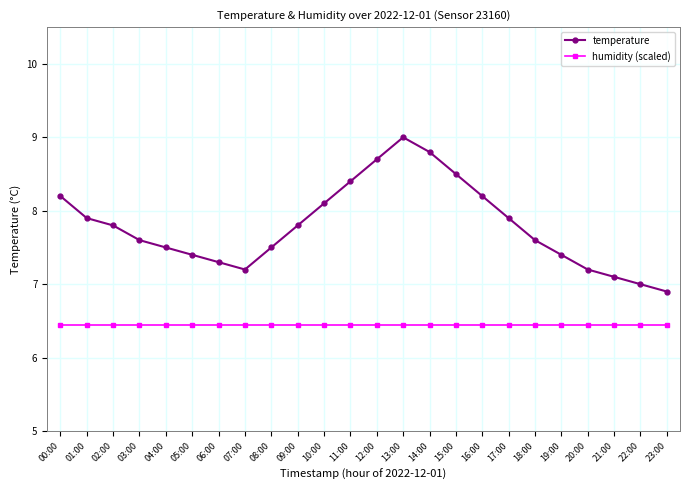

Is it true that humidity (scaled) equals 6.5 at 10:00?

True